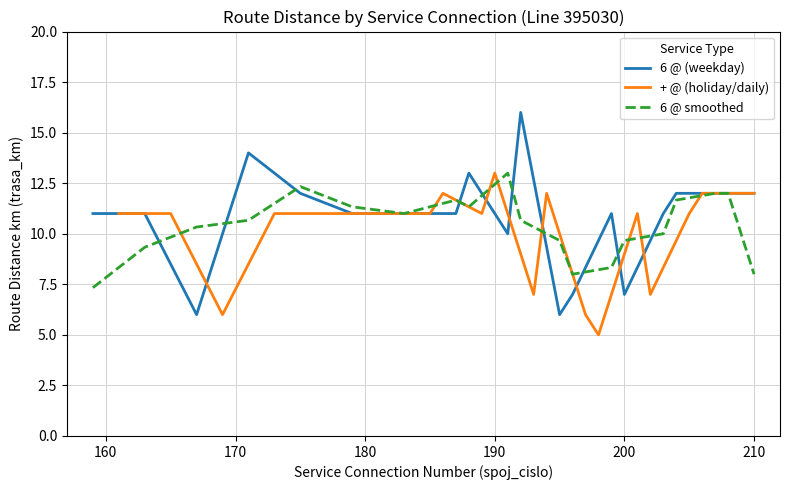

What is the maximum value for 6 @ smoothed?

13.0